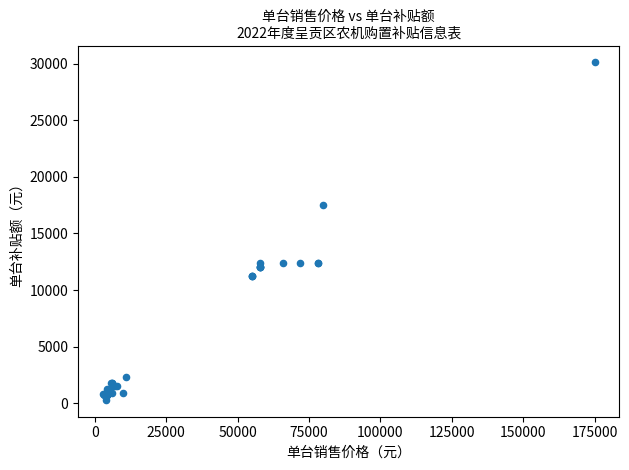

What Y value in the scatter plot is closest to 15200?

17500